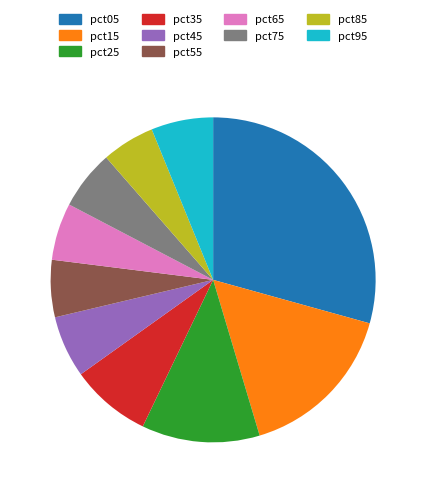

Does pct95 represent more than half of the total?

No